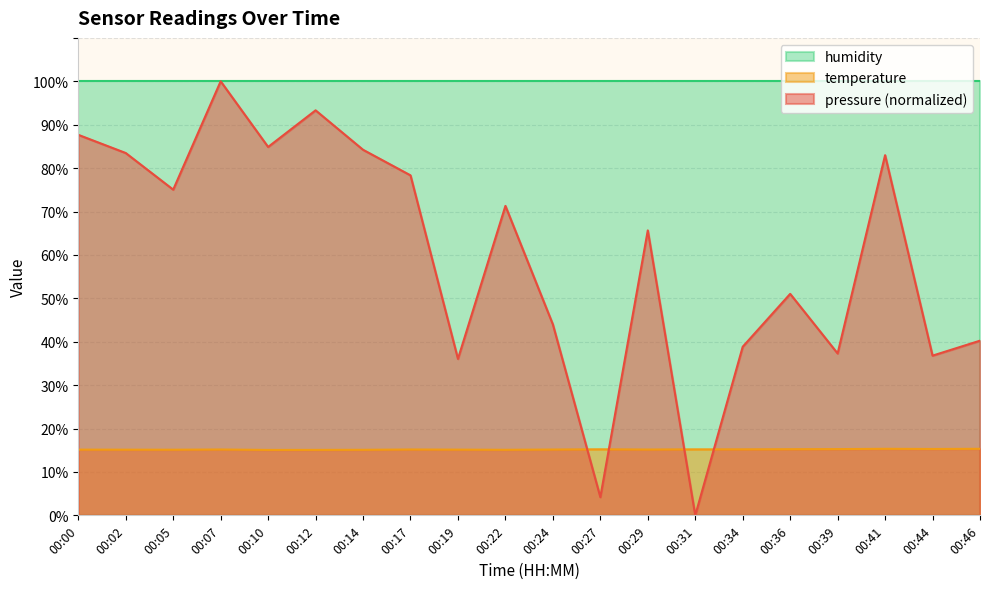

Is the value of pressure at 00:46 greater than the value of temperature at 00:34?

Yes